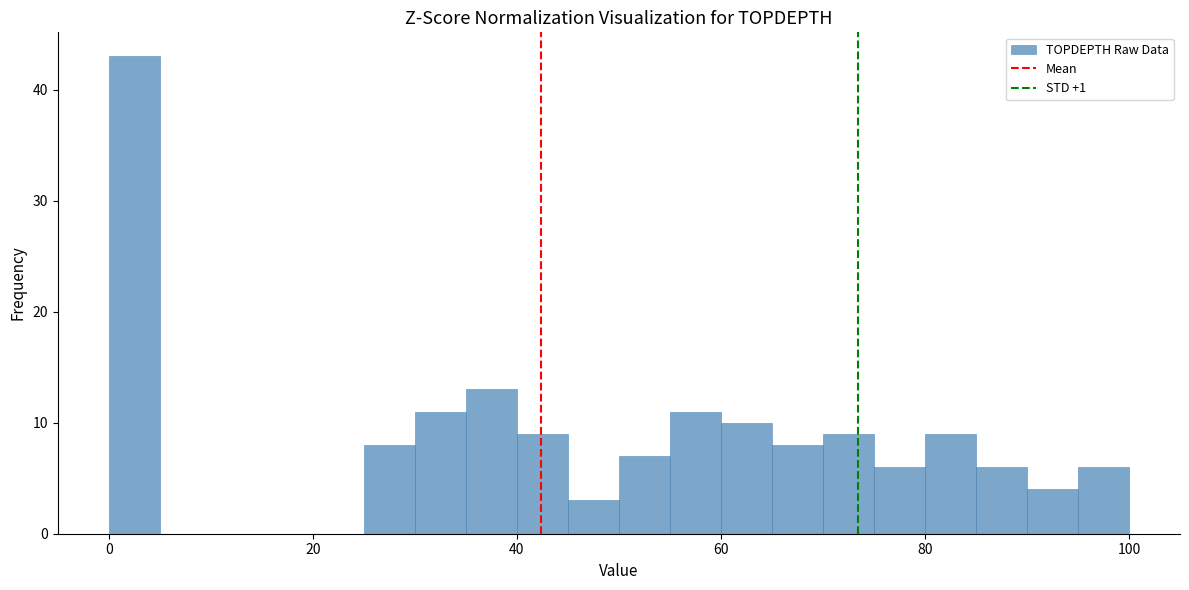

Read against the x-axis, roughly where is the centre of the tallest bar?

2